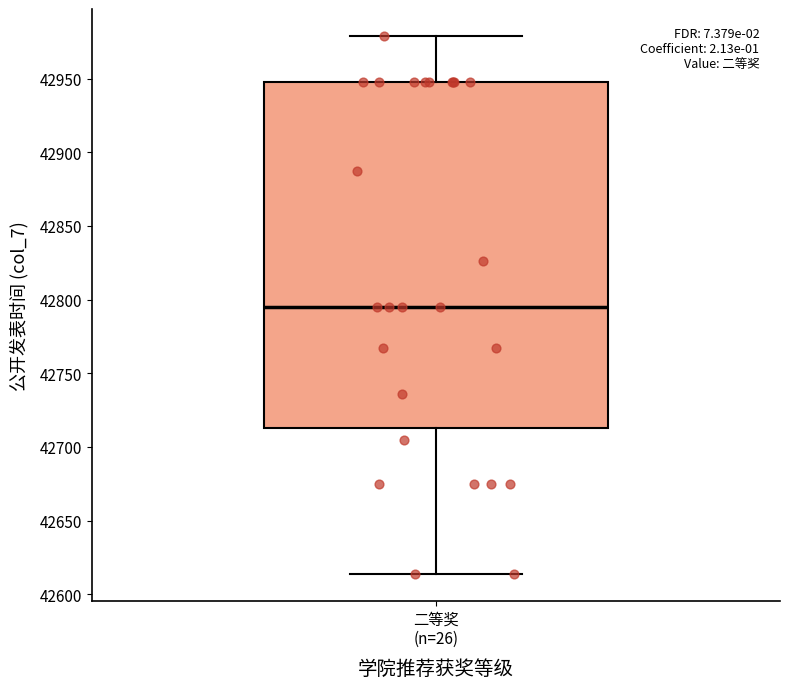

Where is the upper edge of the box for 二等奖 (n=26) on the y-axis? The values are not printed on the chart, so give them approximately, as read against the axis.

42950